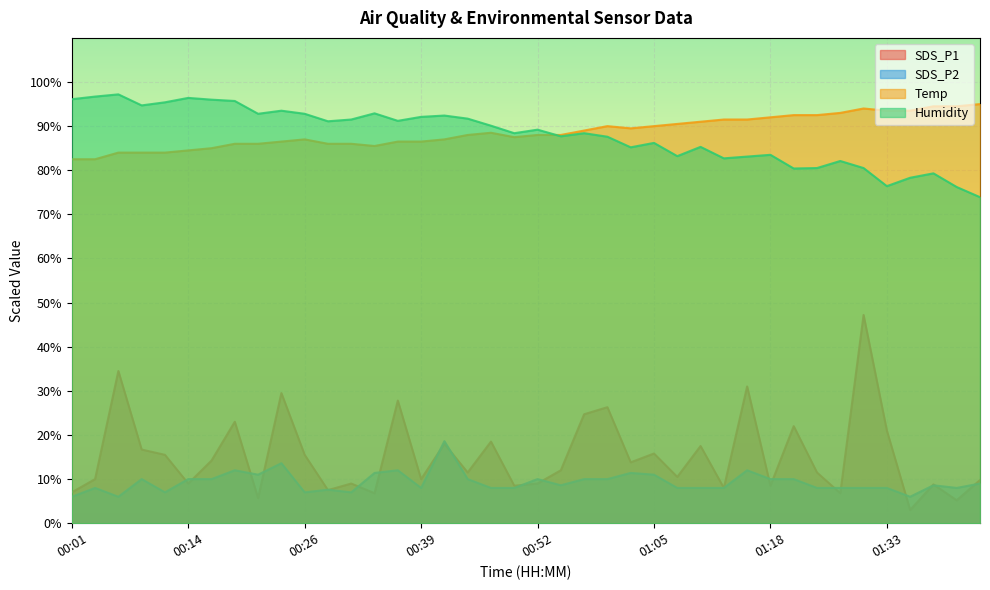

Reading left to right, list all the values displayed in this chart.

SDS_P1: 00:01=7.0	00:03=10.0	00:06=34.5	00:09=16.7	00:11=15.5	00:14=9.0	00:16=14.2	00:19=23.0	00:21=5.7	00:24=29.5	00:26=15.5	00:29=7.5	00:31=9.0	00:34=6.8	00:36=27.8	00:39=10.0	00:41=18.0	00:44=11.5	00:47=18.5	00:50=8.5	00:52=9.0	00:55=12.0	00:57=24.7	01:00=26.3	01:03=13.8	01:05=15.8	01:08=10.5	01:10=17.5	01:13=8.0	01:15=31.0	01:18=8.5	01:21=22.0	01:24=11.5	01:27=6.8	01:30=47.2	01:33=21.0	01:36=3.0	01:38=8.8	01:41=5.2	01:44=9.8
SDS_P2: 00:01=6.0	00:03=8.0	00:06=6.0	00:09=10.0	00:11=7.0	00:14=10.0	00:16=10.0	00:19=12.0	00:21=11.0	00:24=13.6	00:26=7.0	00:29=7.6	00:31=7.0	00:34=11.4	00:36=12.0	00:39=8.0	00:41=18.6	00:44=10.0	00:47=8.0	00:50=8.0	00:52=10.0	00:55=8.6	00:57=10.0	01:00=10.0	01:03=11.4	01:05=11.0	01:08=8.0	01:10=8.0	01:13=8.0	01:15=12.0	01:18=10.0	01:21=10.0	01:24=8.0	01:27=8.0	01:30=8.0	01:33=8.0	01:36=6.0	01:38=8.6	01:41=8.0	01:44=9.0
Temp: 00:01=82.5	00:03=82.5	00:06=84.0	00:09=84.0	00:11=84.0	00:14=84.5	00:16=85.0	00:19=86.0	00:21=86.0	00:24=86.5	00:26=87.0	00:29=86.0	00:31=86.0	00:34=85.5	00:36=86.5	00:39=86.5	00:41=87.0	00:44=88.0	00:47=88.5	00:50=87.5	00:52=88.0	00:55=88.0	00:57=89.0	01:00=90.0	01:03=89.5	01:05=90.0	01:08=90.5	01:10=91.0	01:13=91.5	01:15=91.5	01:18=92.0	01:21=92.5	01:24=92.5	01:27=93.0	01:30=94.0	01:33=93.5	01:36=93.5	01:38=94.5	01:41=94.5	01:44=95.0
Humidity: 00:01=96.1	00:03=96.7	00:06=97.2	00:09=94.7	00:11=95.4	00:14=96.4	00:16=96.0	00:19=95.7	00:21=92.8	00:24=93.5	00:26=92.8	00:29=91.1	00:31=91.5	00:34=92.9	00:36=91.2	00:39=92.1	00:41=92.4	00:44=91.7	00:47=90.1	00:50=88.4	00:52=89.2	00:55=87.7	00:57=88.4	01:00=87.6	01:03=85.2	01:05=86.2	01:08=83.2	01:10=85.3	01:13=82.7	01:15=83.1	01:18=83.5	01:21=80.4	01:24=80.5	01:27=82.1	01:30=80.5	01:33=76.4	01:36=78.3	01:38=79.3	01:41=76.2	01:44=73.9